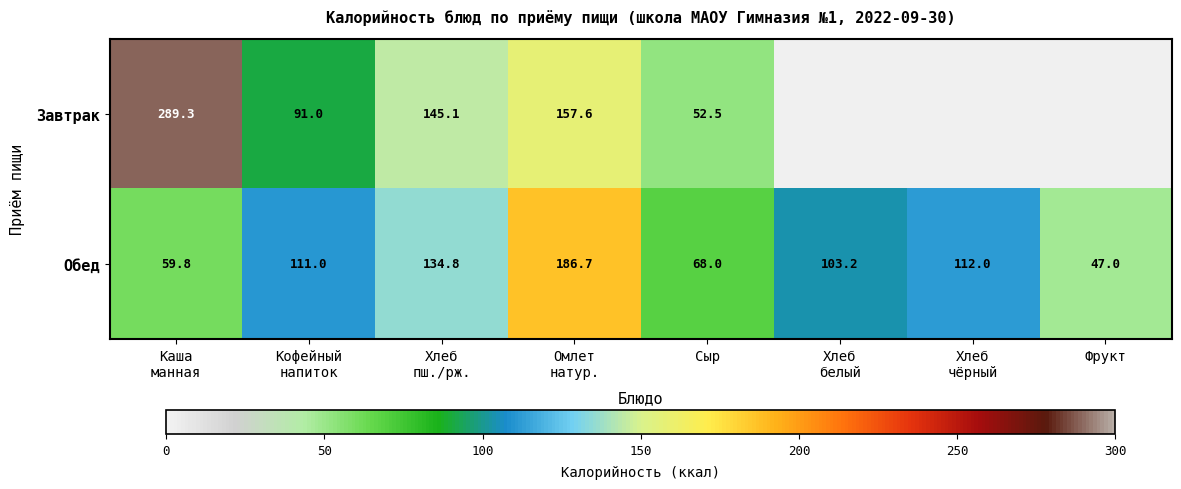

The value of Завтрак at Сыр is 52.5. True or false?

True